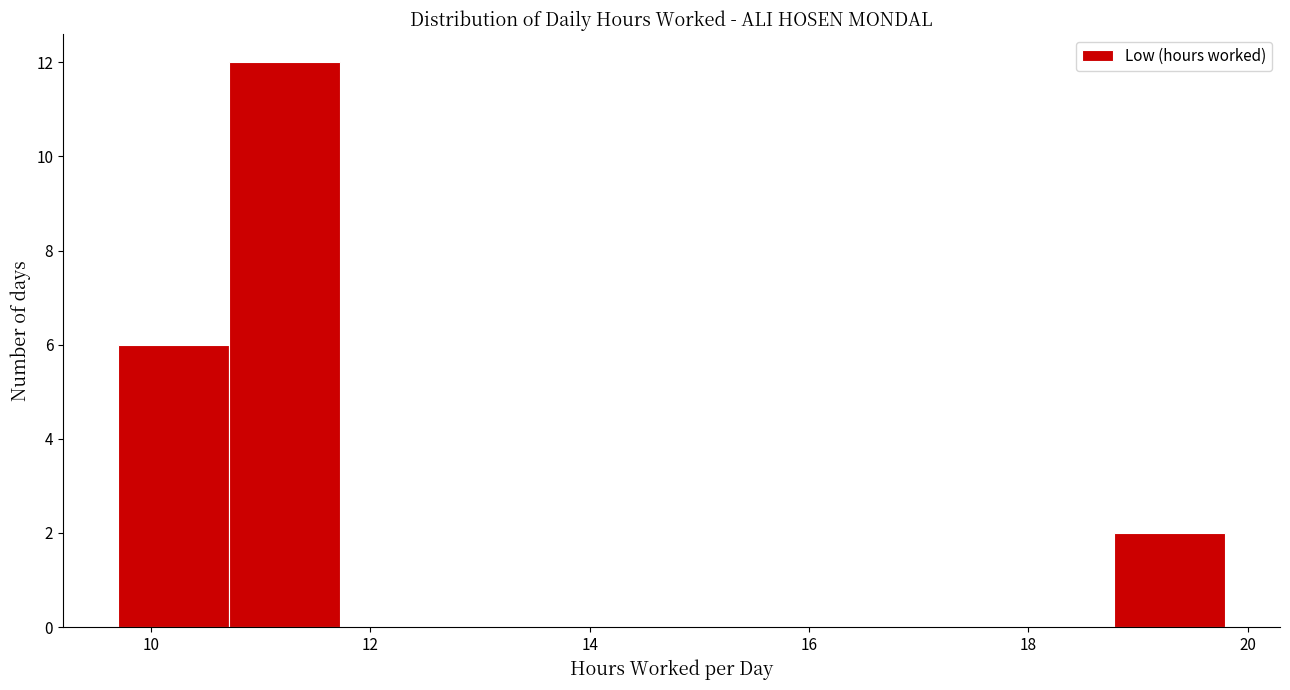

Reading left to right, transcribe this chart: for each bar, give the range it covers on the x-axis and its height. Neither the bar edges nor the heights are printed on the chart, so give them approximately, as read against the axes.

9.8 to 10.8: 6
10.8 to 11.8: 12
11.8 to 12.8: 0
12.8 to 13.8: 0
13.8 to 14.8: 0
14.8 to 15.8: 0
15.8 to 16.8: 0
16.8 to 17.8: 0
17.8 to 18.8: 0
18.8 to 19.8: 2